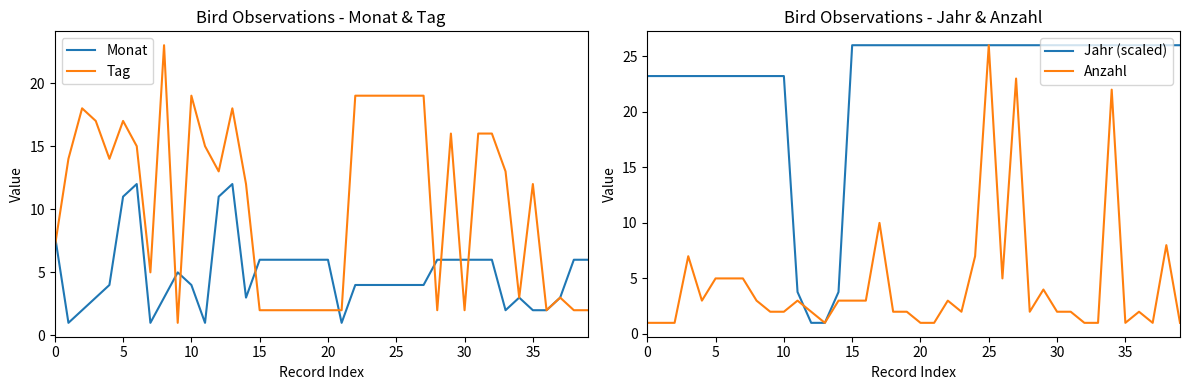

Where is Jahr (scaled) nearest to the value 13?

11